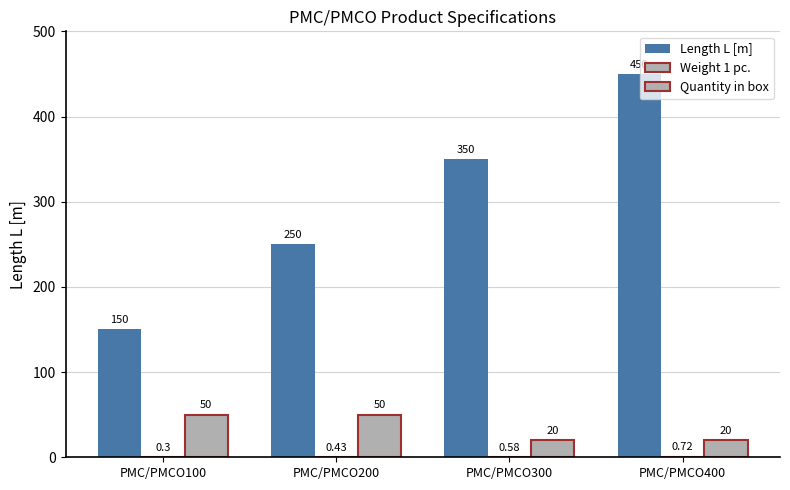

Between PMC/PMCO200 and PMC/PMCO300, which series saw the biggest shift?

Length L [m]